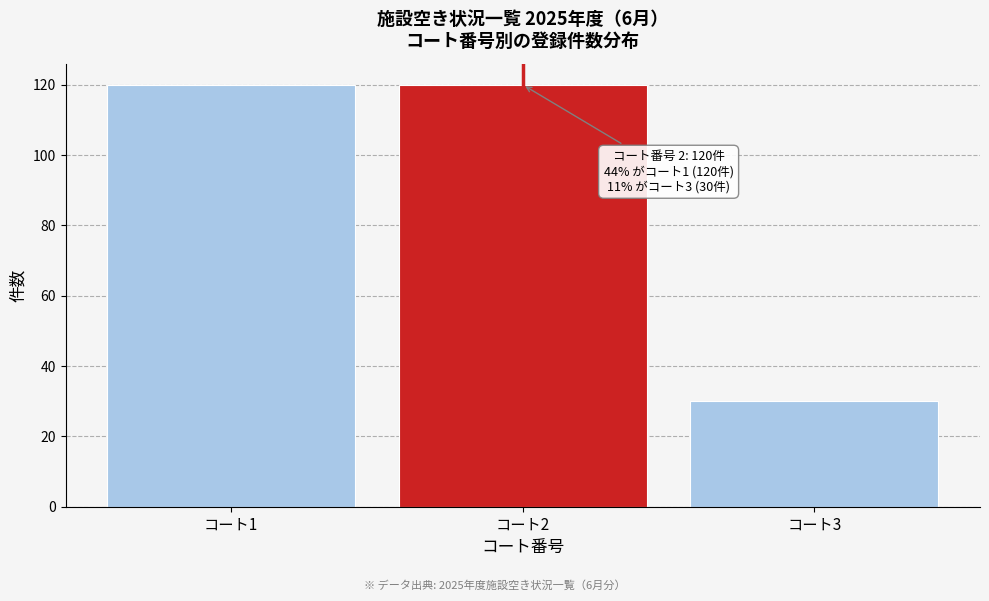

Reading left to right, list all the values displayed in this chart.

120	120	30